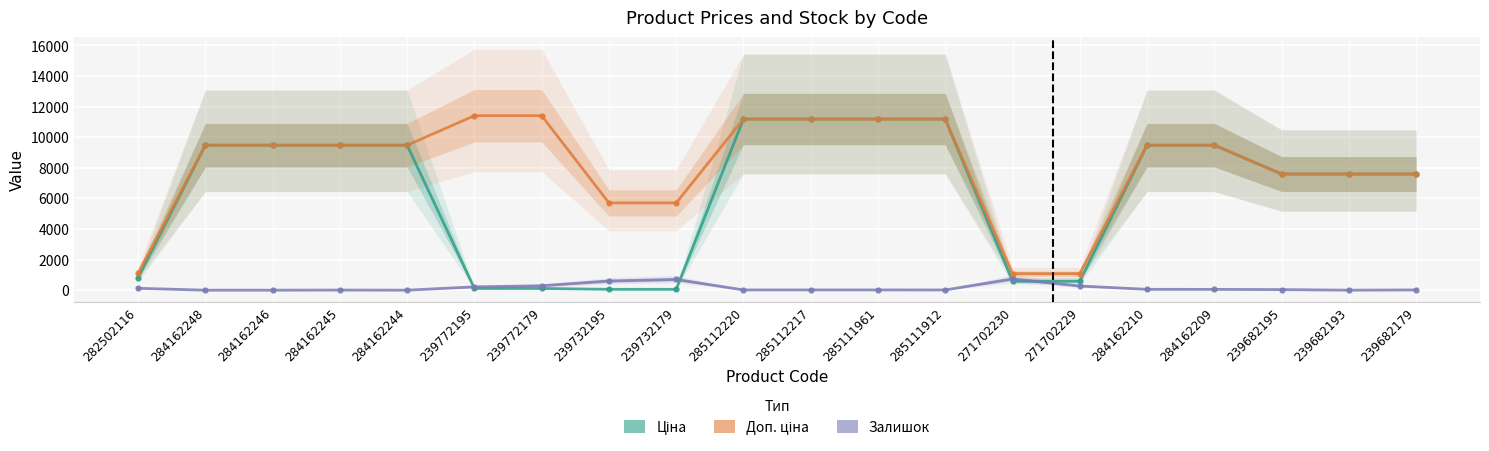

At which label does Ціна first exceed 9480?

284162248